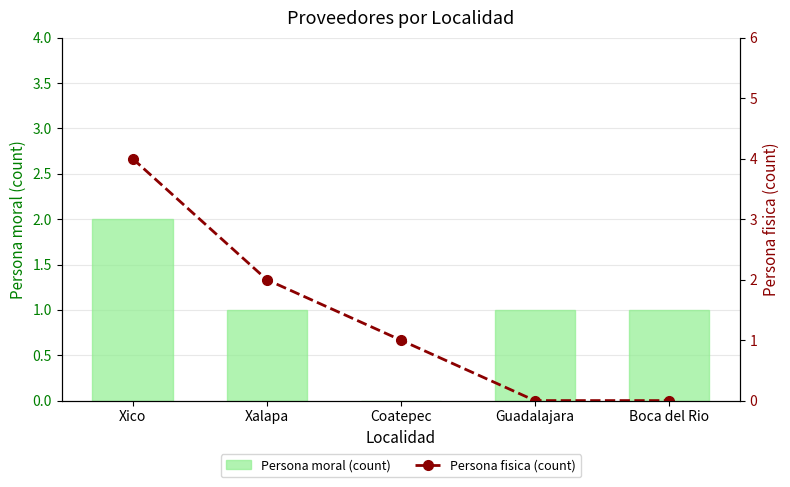

Which series has the largest range (max minus min)?

Persona fisica (count)